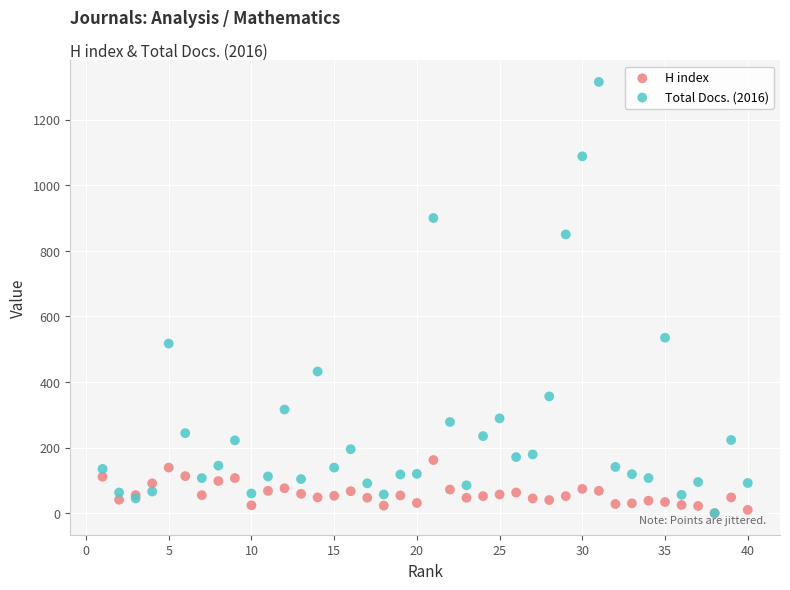

Across all series, what Y value is closest to 657?

535